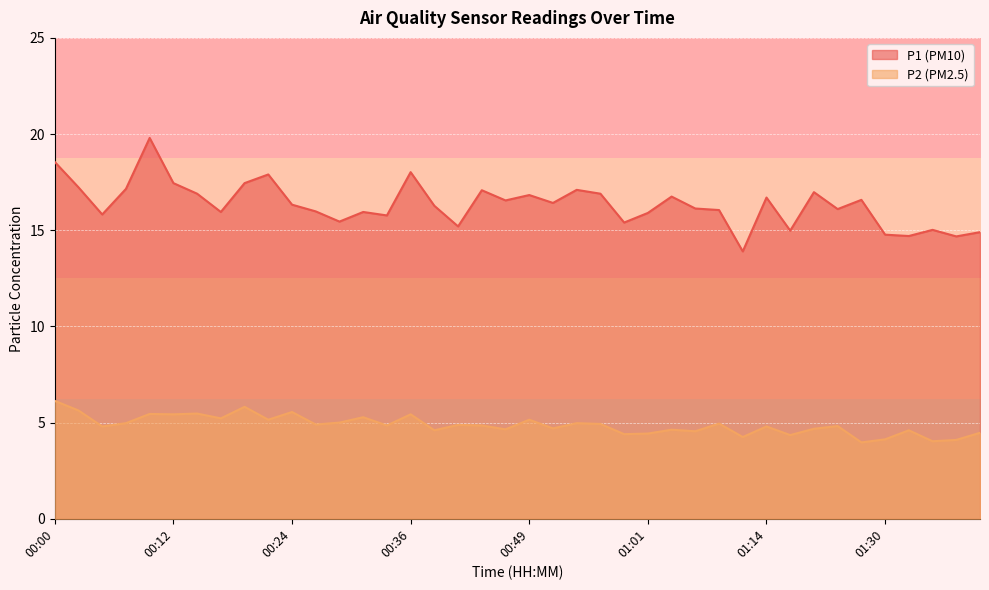

What is the label of the 19th point from the right?

00:51